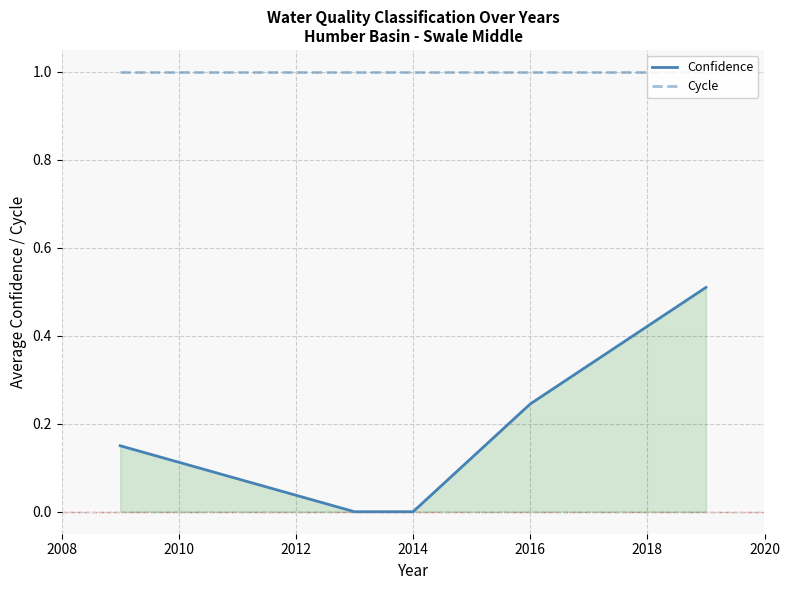

True or false: Confidence and Cycle cross at least once.

False